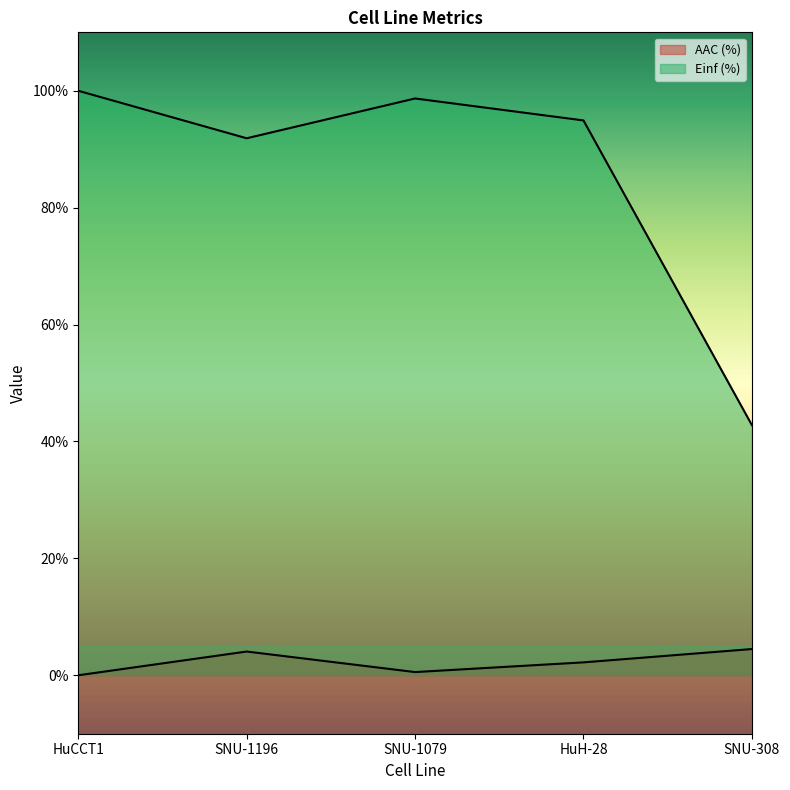

What is the difference between the second highest and minimum values in the AAC (%) series?

4.1